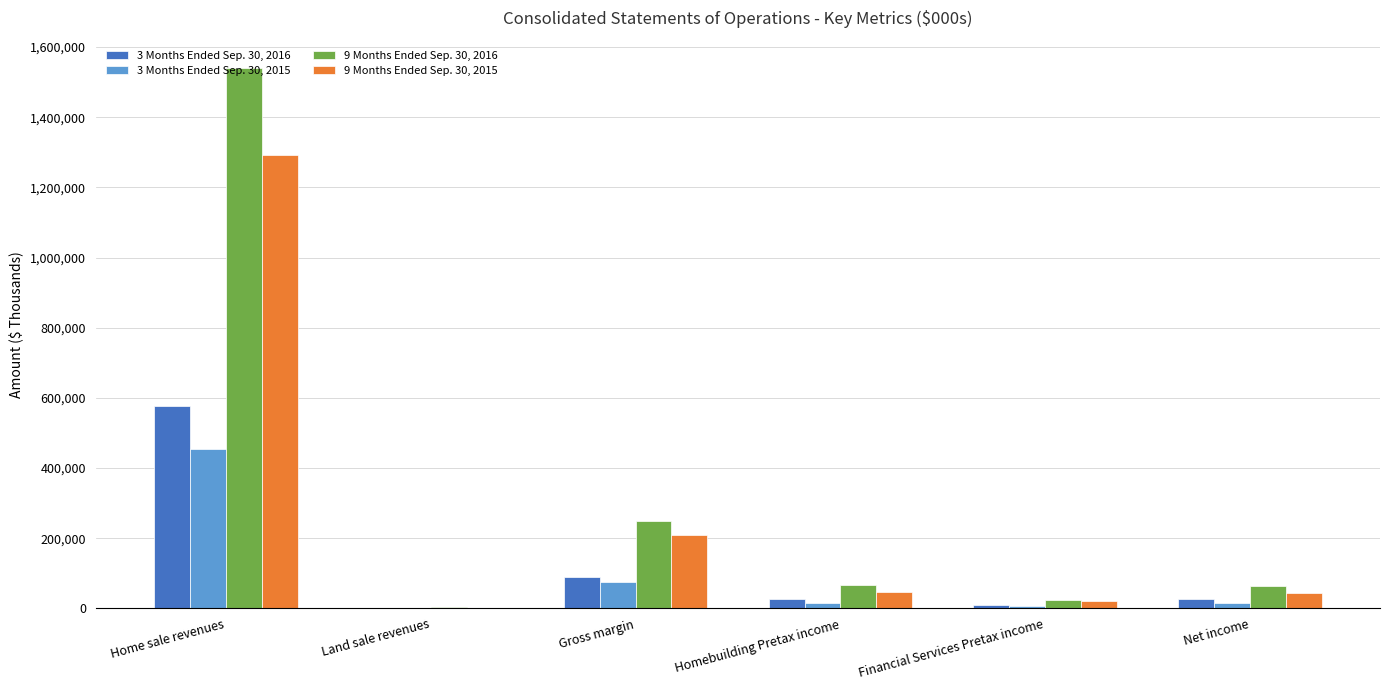

Which label corresponds to the largest value in the chart?

Home sale revenues